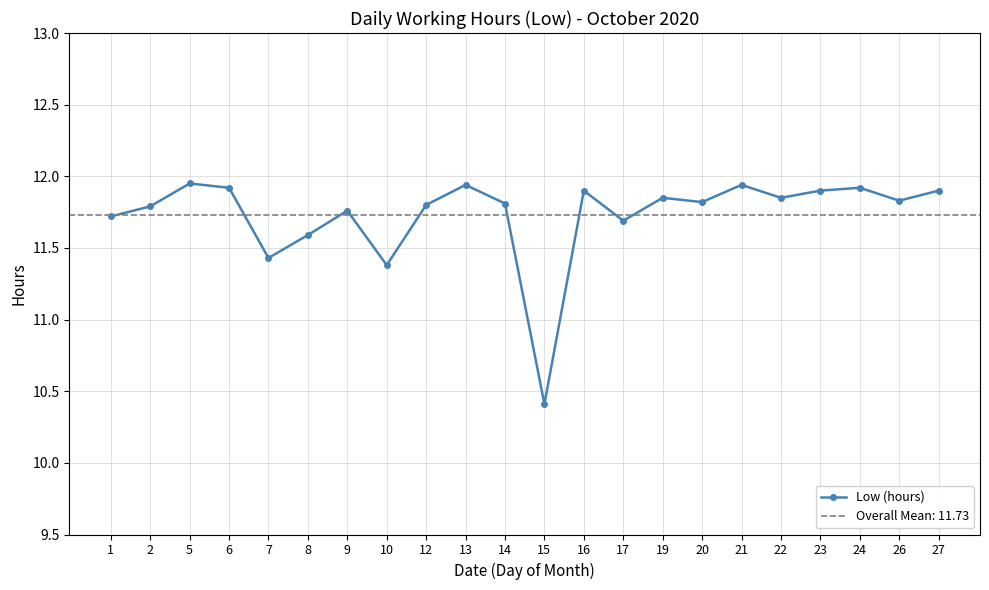

What is the change in value from 24 to 26?

-0.1